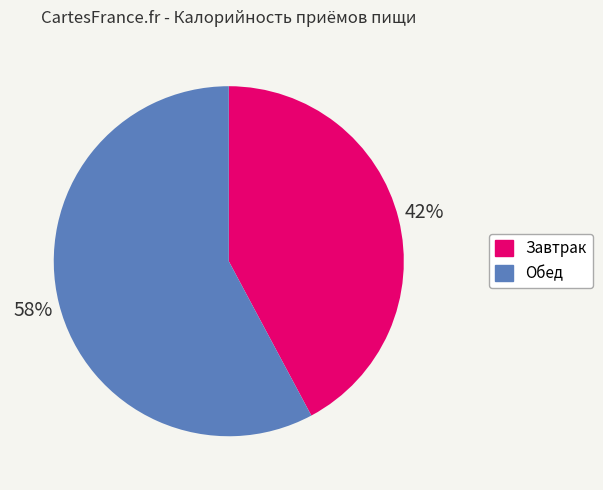

Rank the categories by value from highest to lowest.

Обед, Завтрак